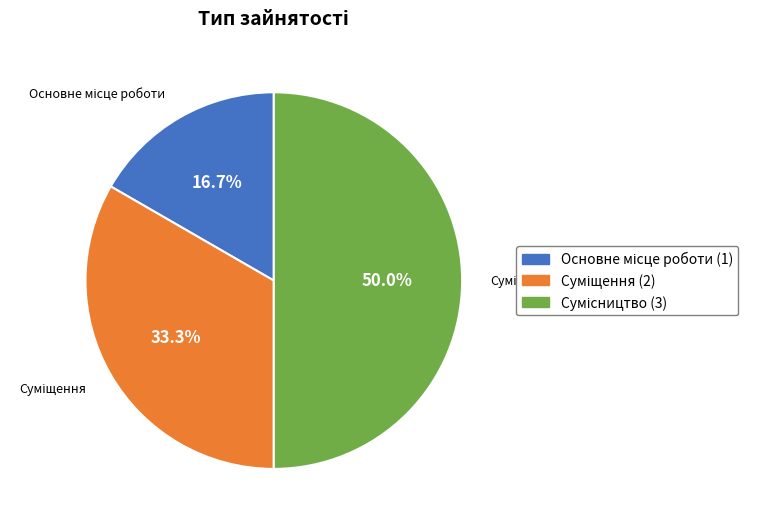

Rank the categories by value from highest to lowest.

Сумісництво, Суміщення, Основне місце роботи